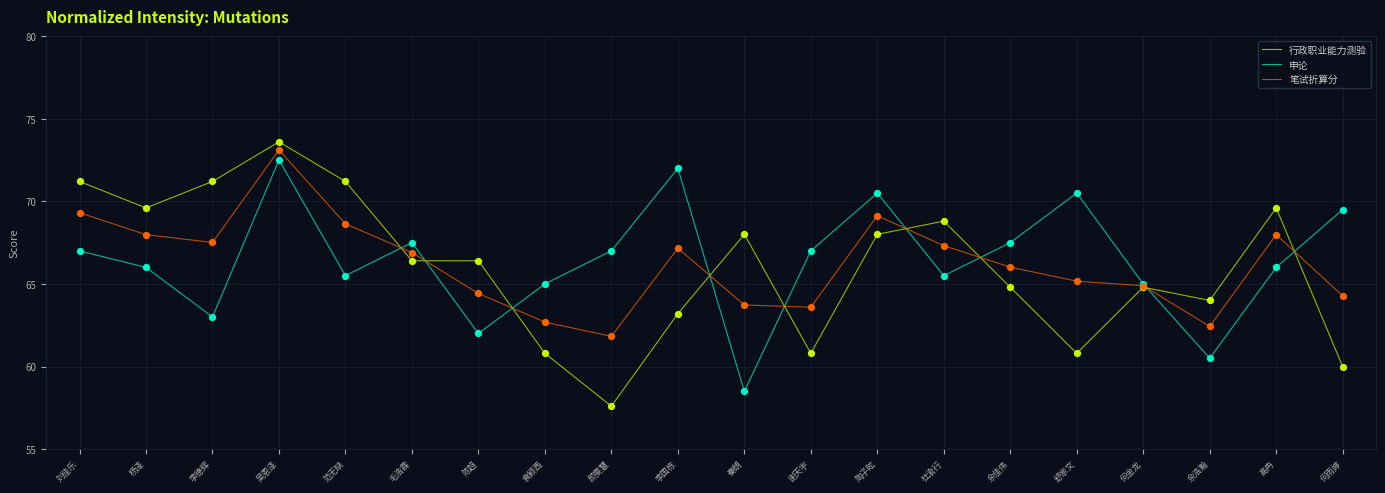

What is the total value across all series at 陈超?

192.8